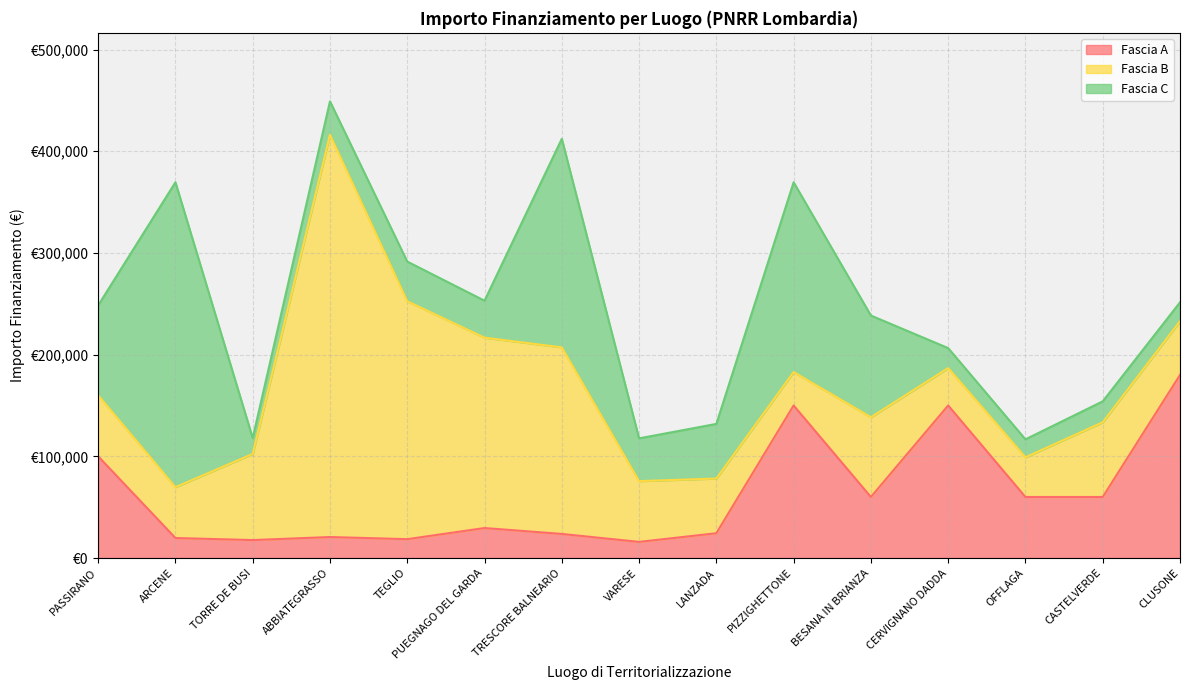

True or false: Fascia A and Fascia C cross at least once.

True